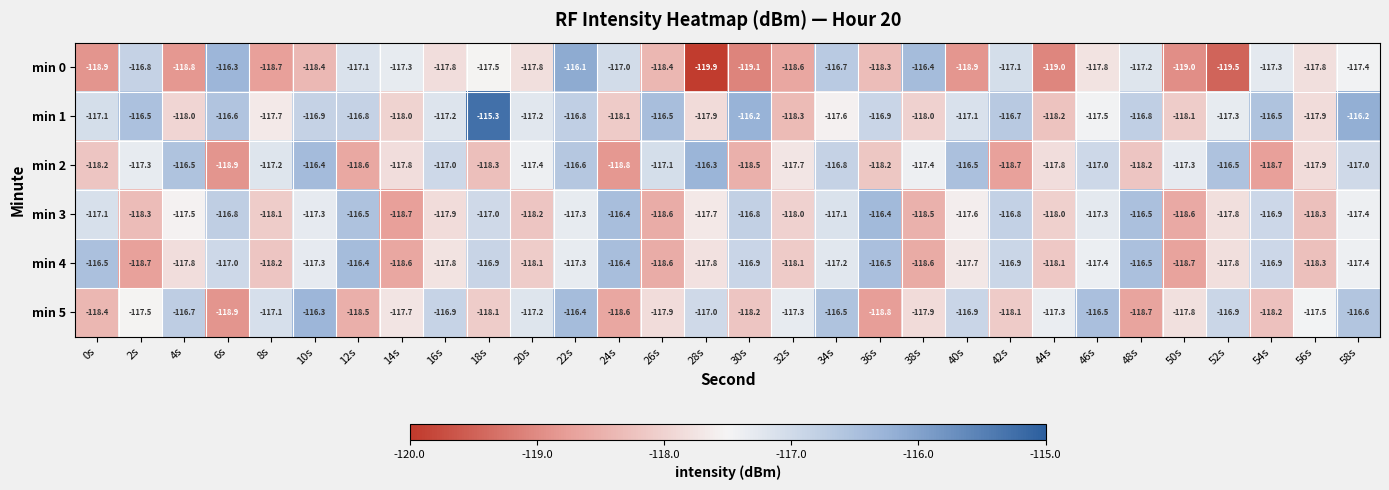

How many categories are shown in the chart?

30